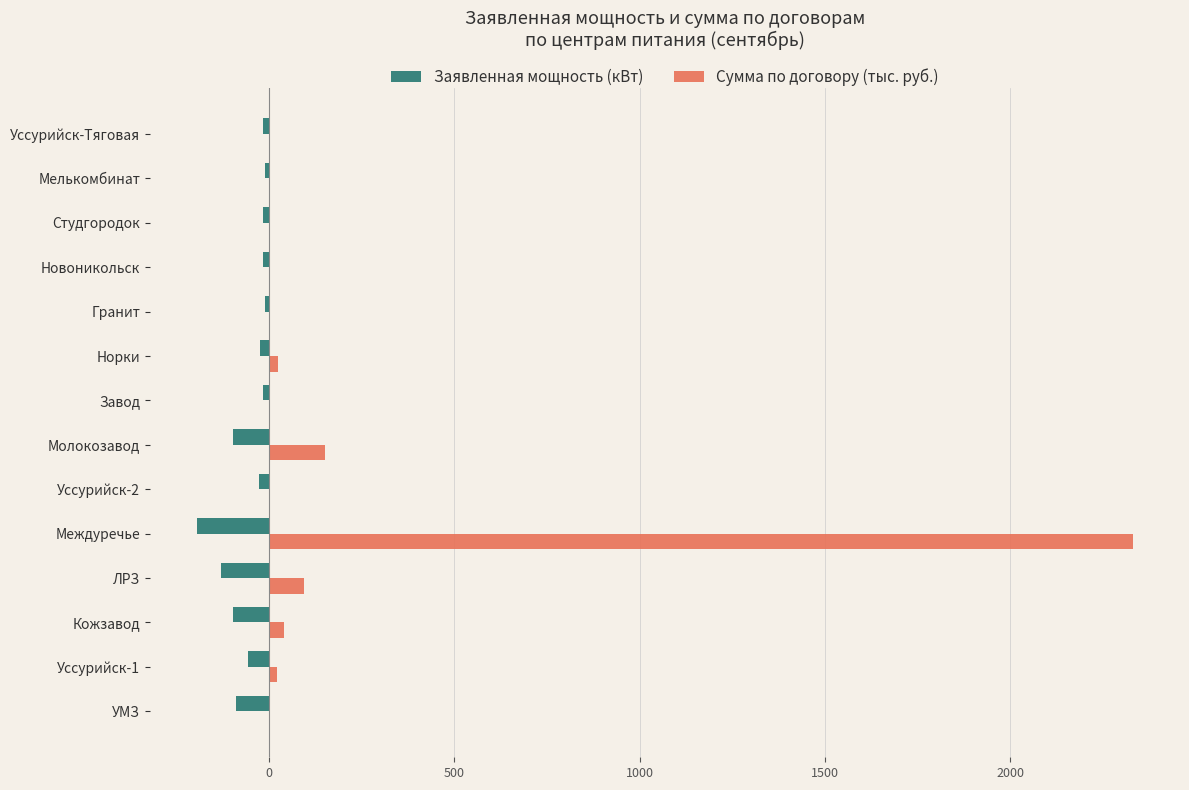

The value of Заявленная мощность (кВт) at Уссурийск-1 is -57.0. True or false?

True